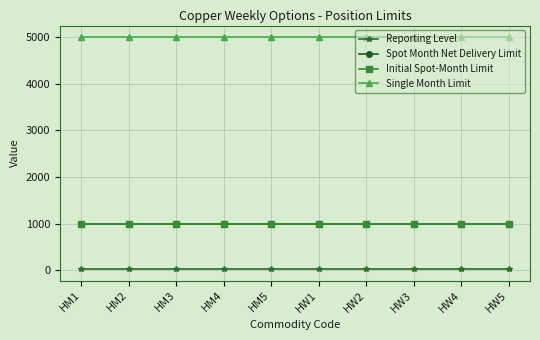

Is this an area chart (filled region under the line)?

No